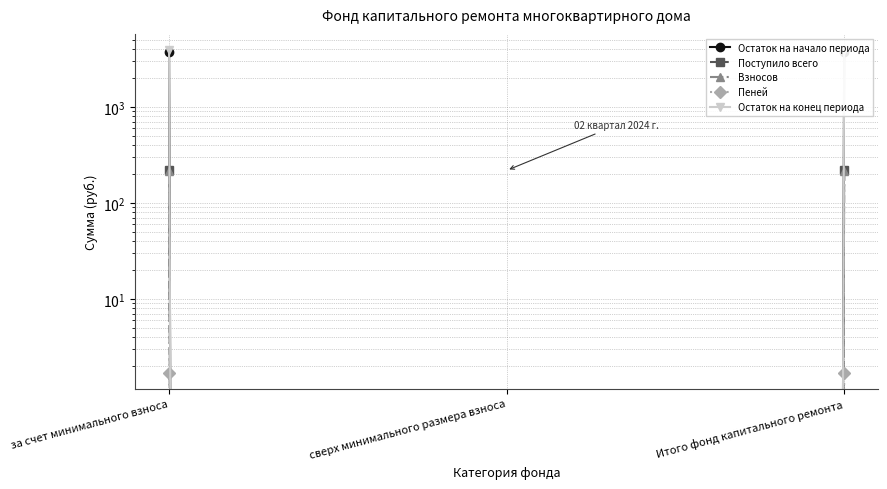

The value of Взносов at сверх минимального размера взноса is -143.9. True or false?

False